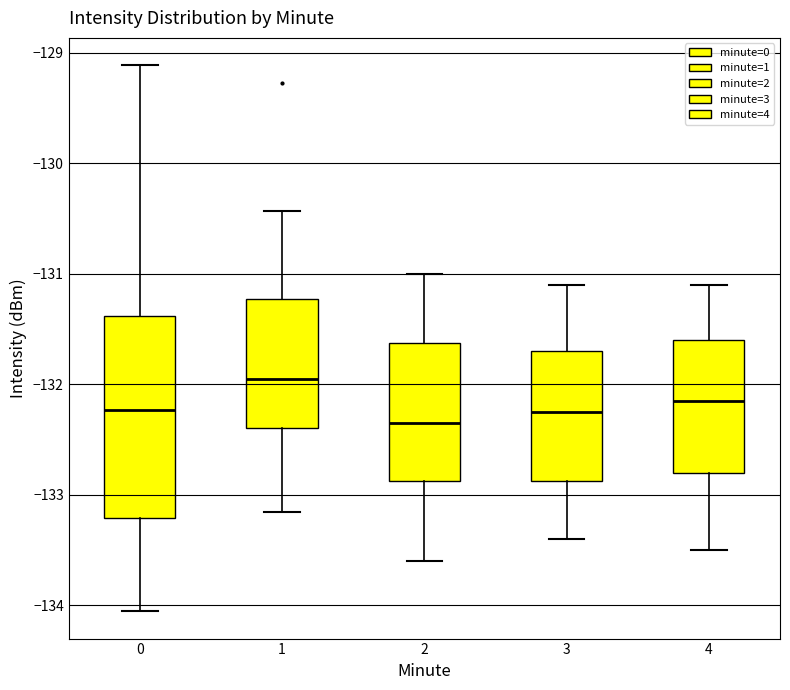

Which box has the highest median line?

1